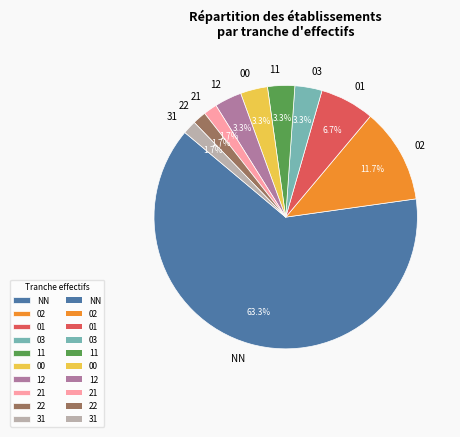

Combined, do 22 and 12 account for over 50%?

No